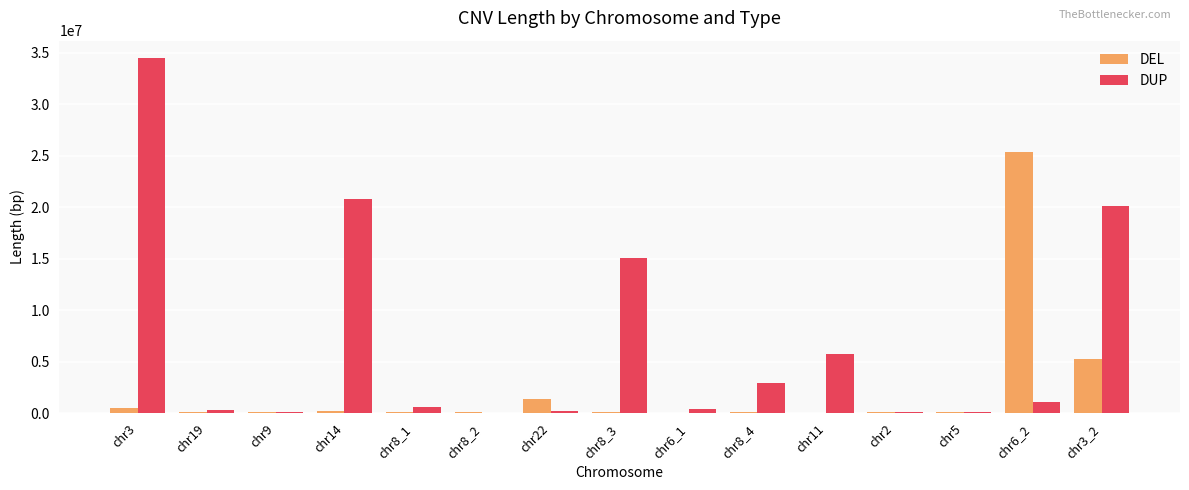

What is the highest value of the DUP series?

34450326